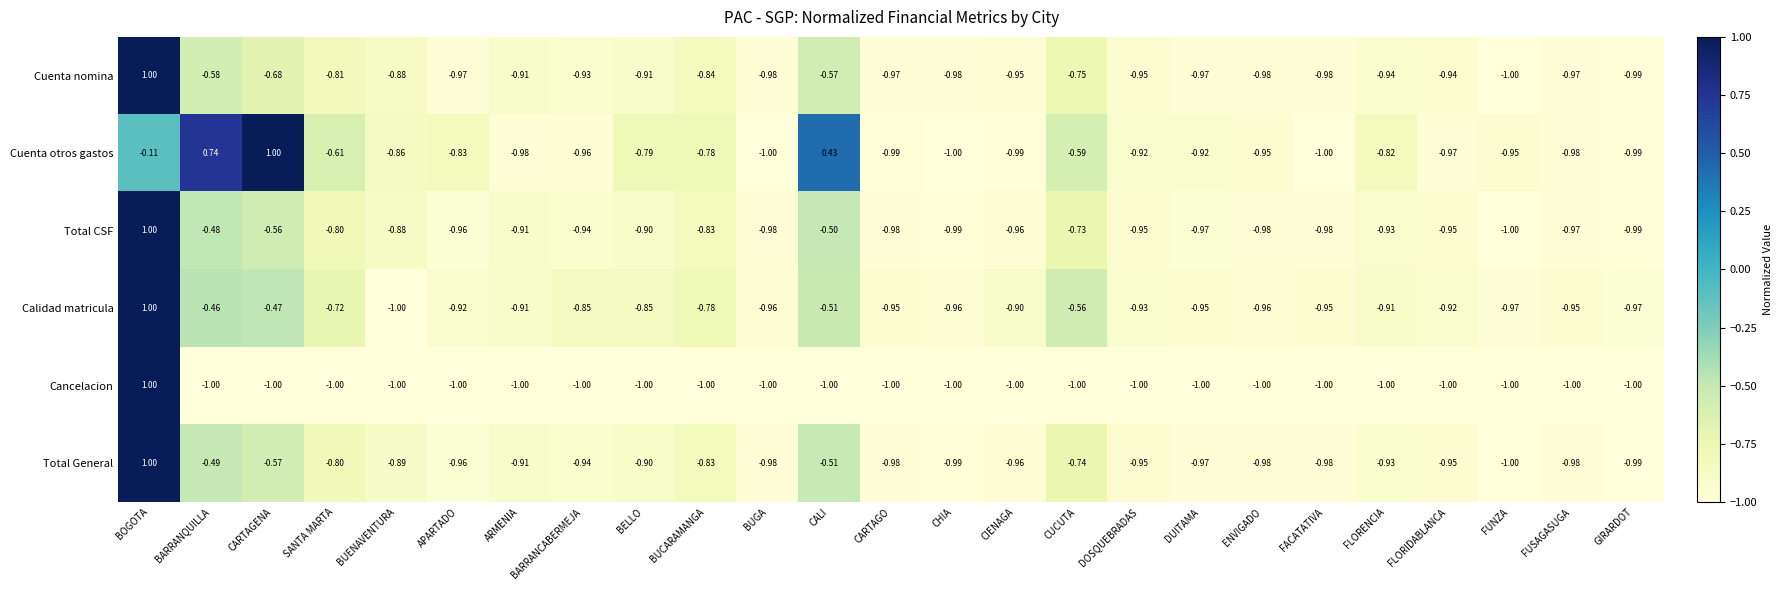

At which label is Total General closest to 0?

BARRANQUILLA